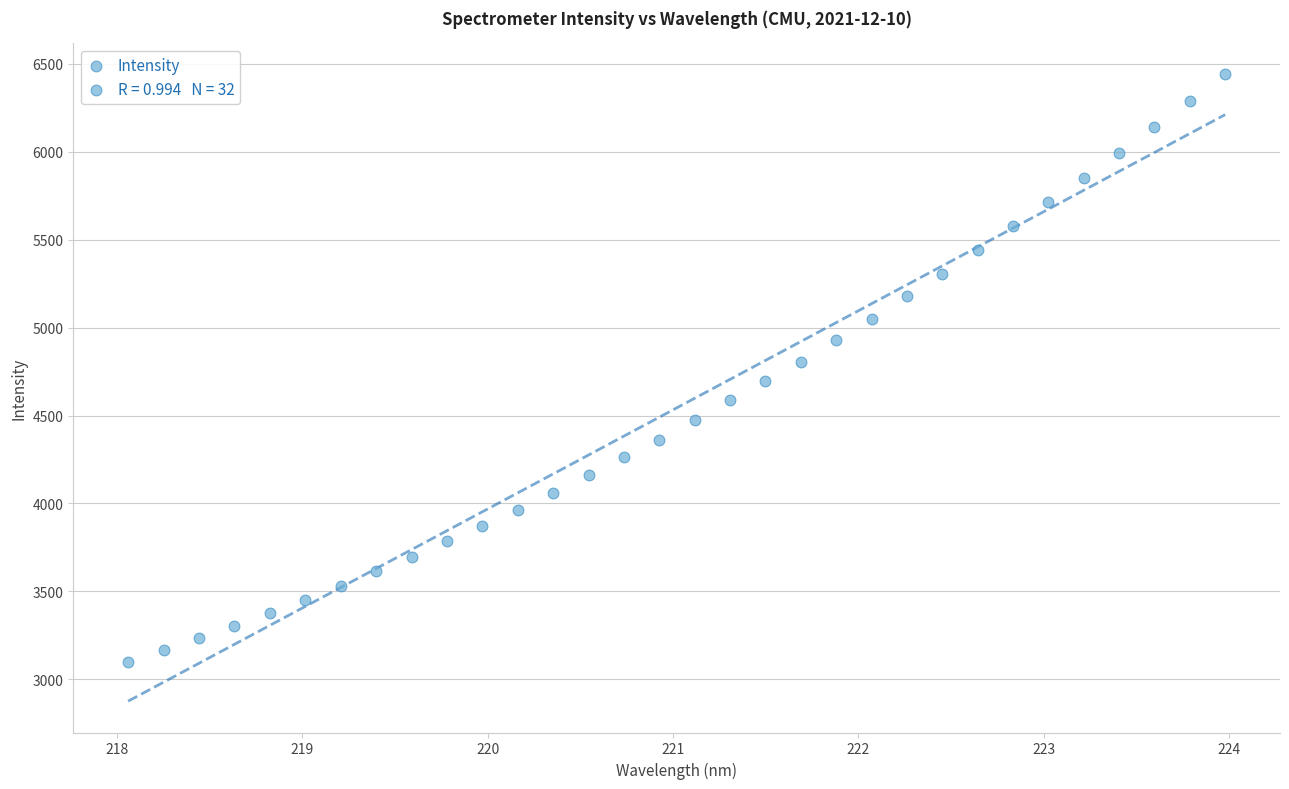

What is the range of X values (max minus min)?

5.9